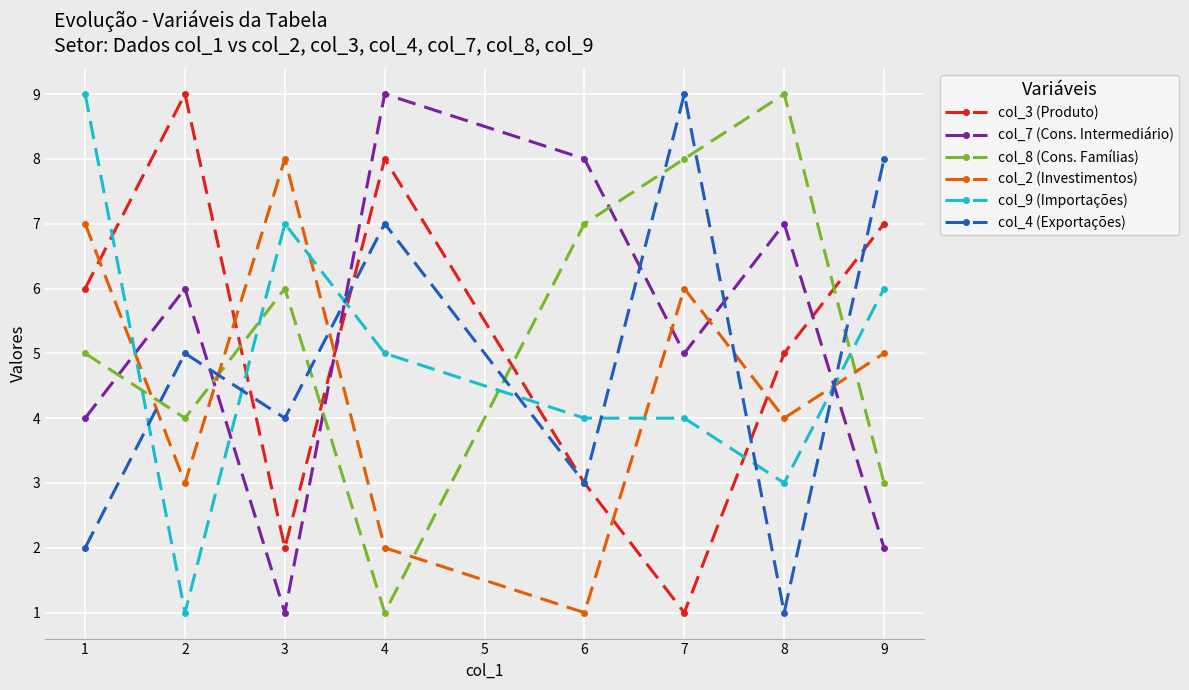

Which series changed the most between 3 and 4?

col_7 (Cons. Intermediário)